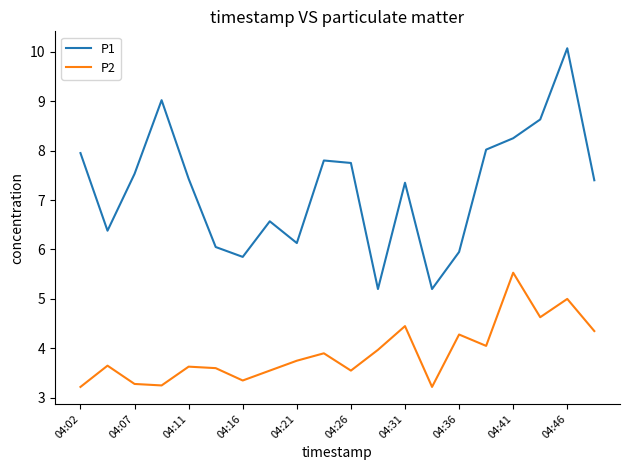

Which series has the largest total across all categories?

P1